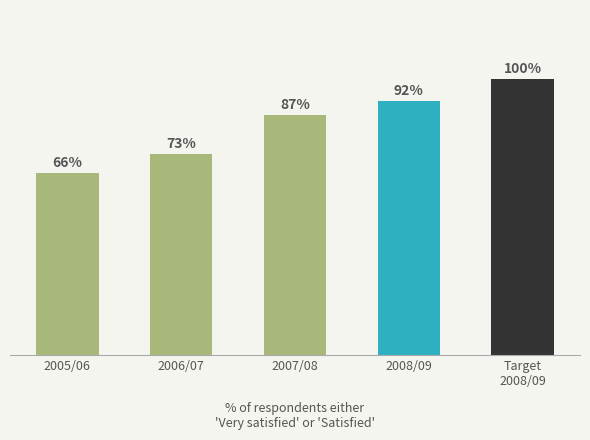

List the labels in order of value, largest first.

Target
2008/09, 2008/09, 2007/08, 2006/07, 2005/06